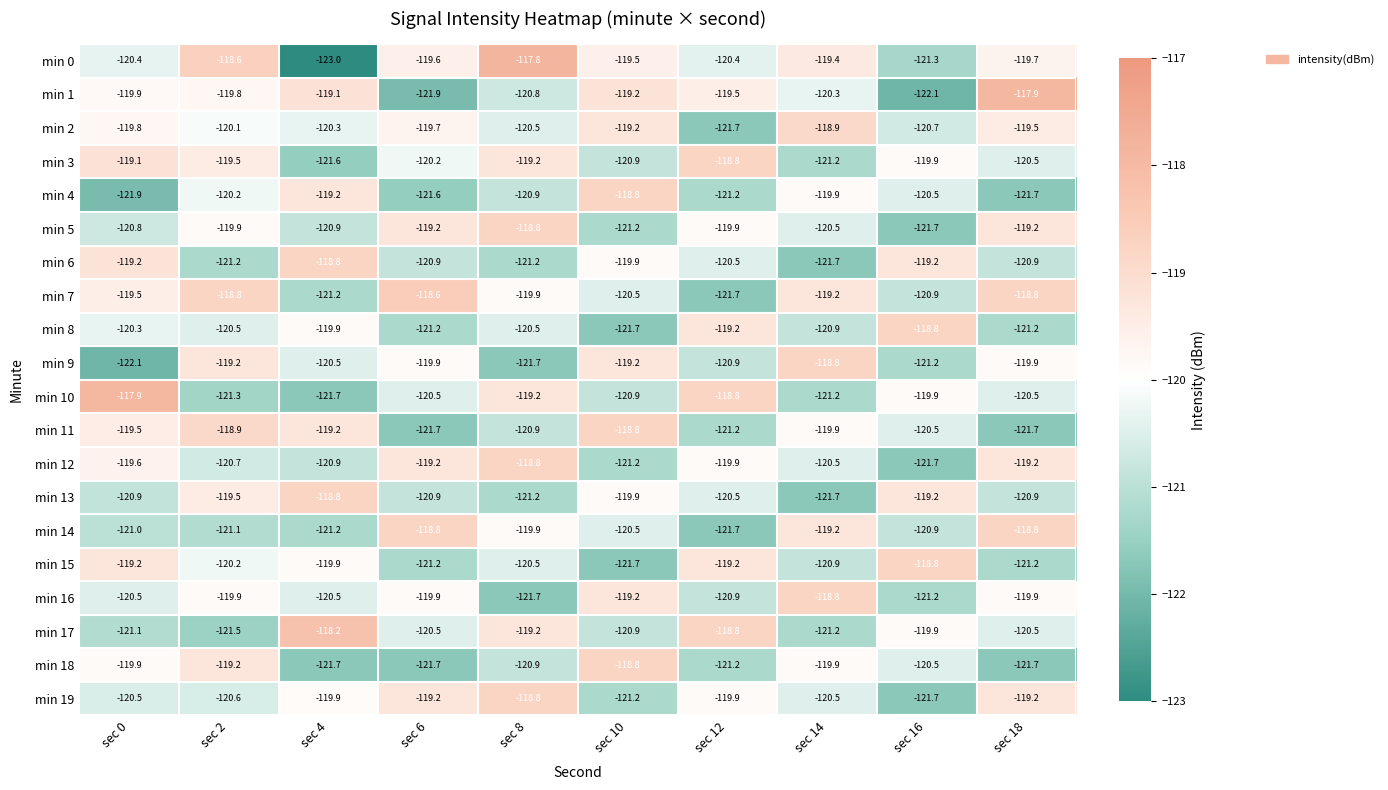

Between sec 0 and sec 10, which series saw the biggest shift?

min 4